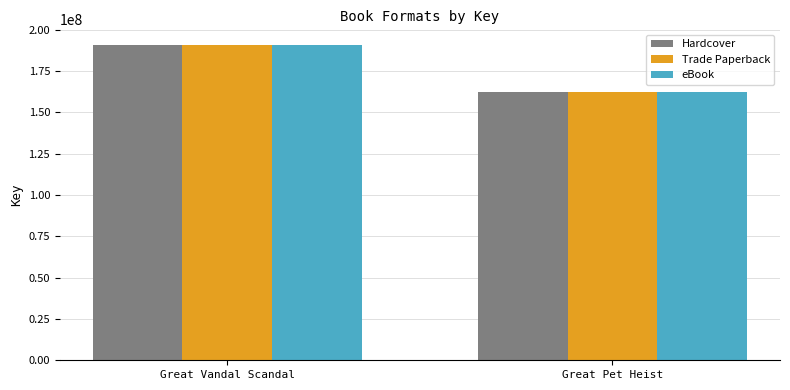

Read the Trade Paperback value at Great Pet Heist.

162325998